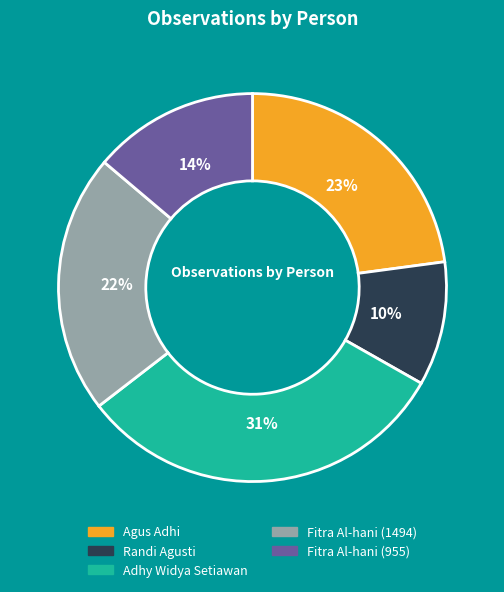

Rank the categories by value from highest to lowest.

Adhy Widya Setiawan, Agus Adhi, Fitra Al-hani (1494), Fitra Al-hani (955), Randi Agusti